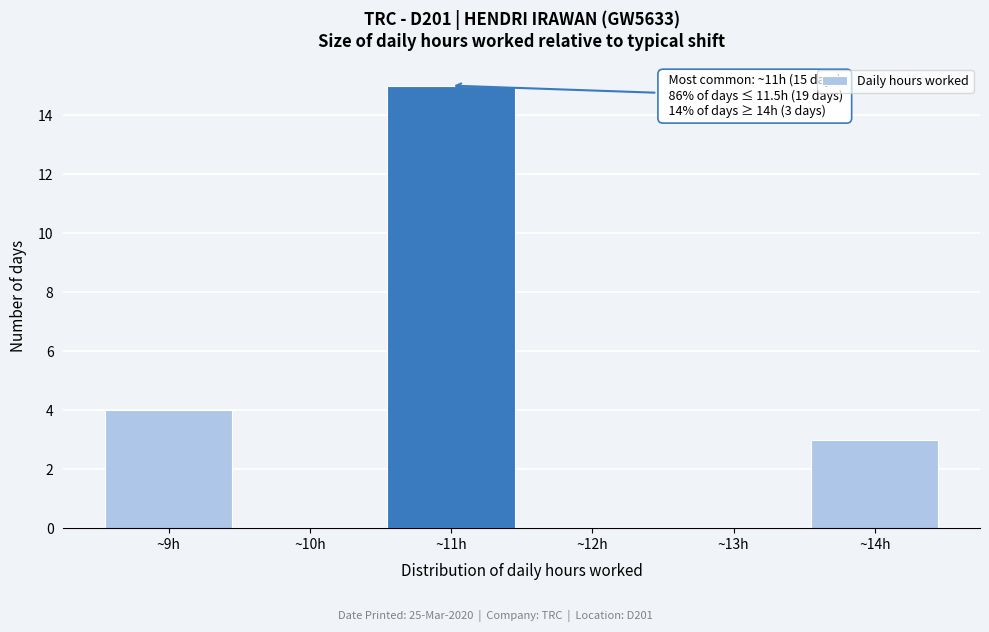

Over which range of the x-axis is the bar tallest?

10.5 to 11.5